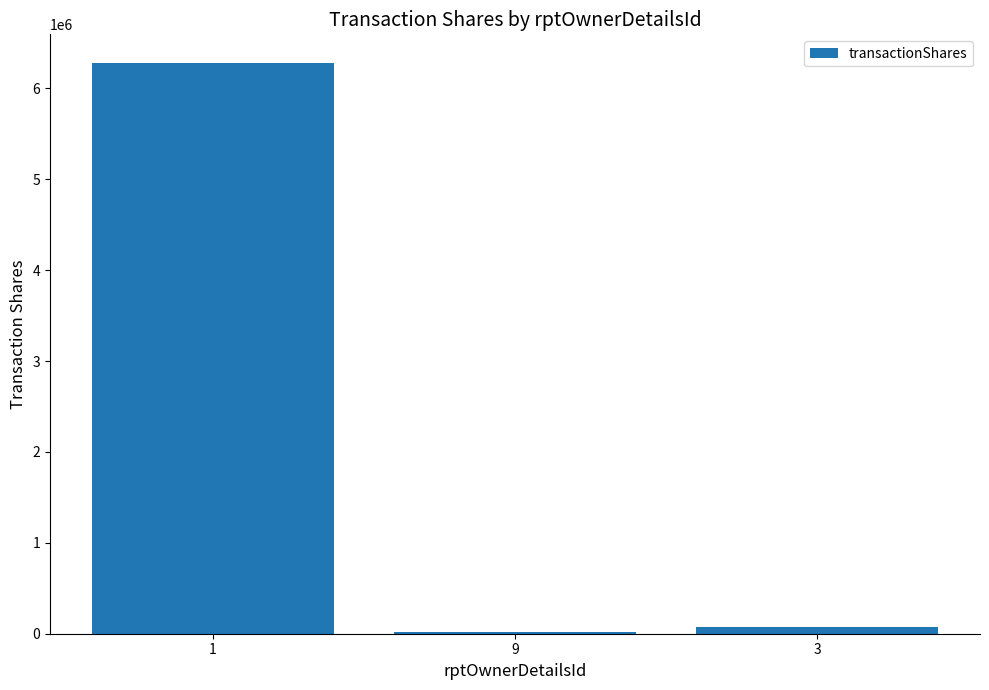

What is the greatest value displayed?

6279505